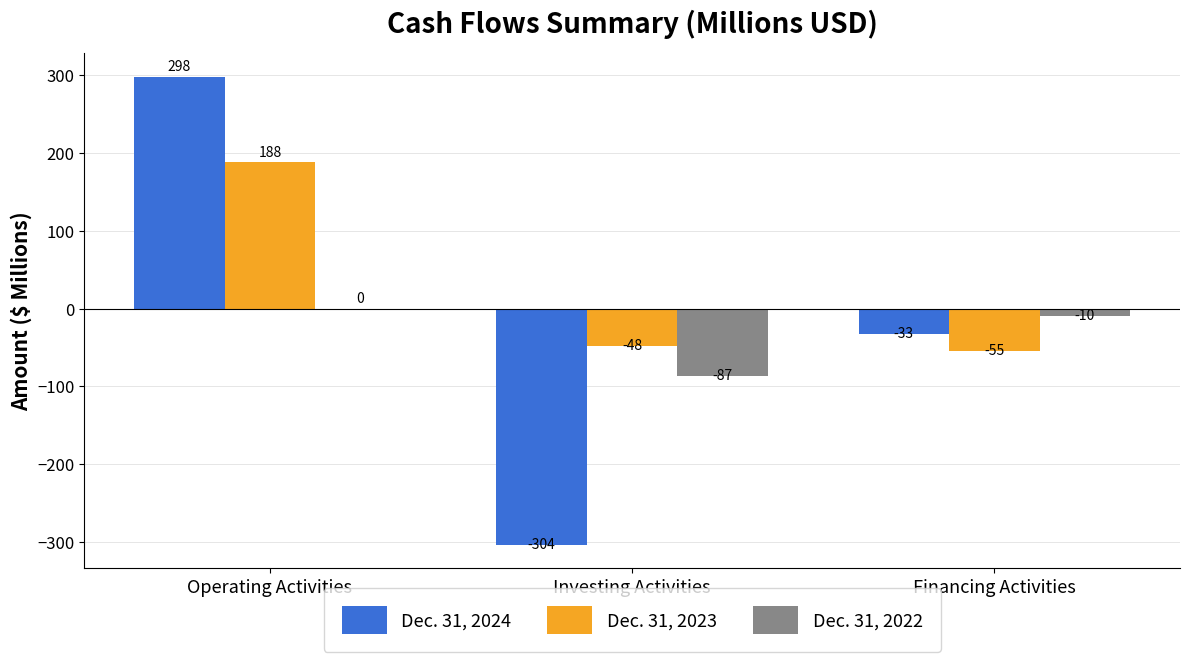

True or false: Dec. 31, 2024 has a value of -33 at Financing Activities.

True